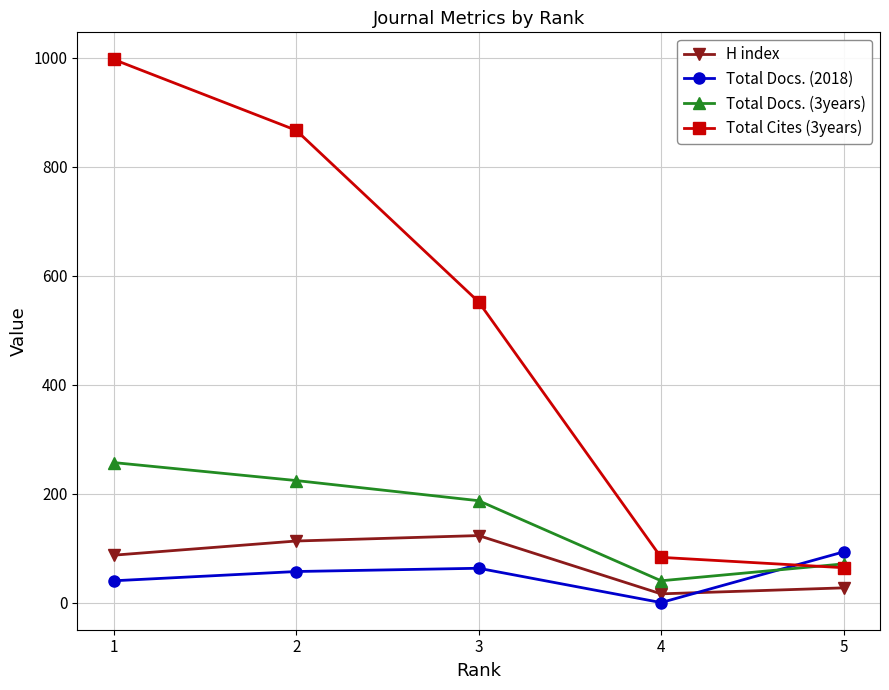

How many interior local valleys does the Total Docs. (2018) series have?

1